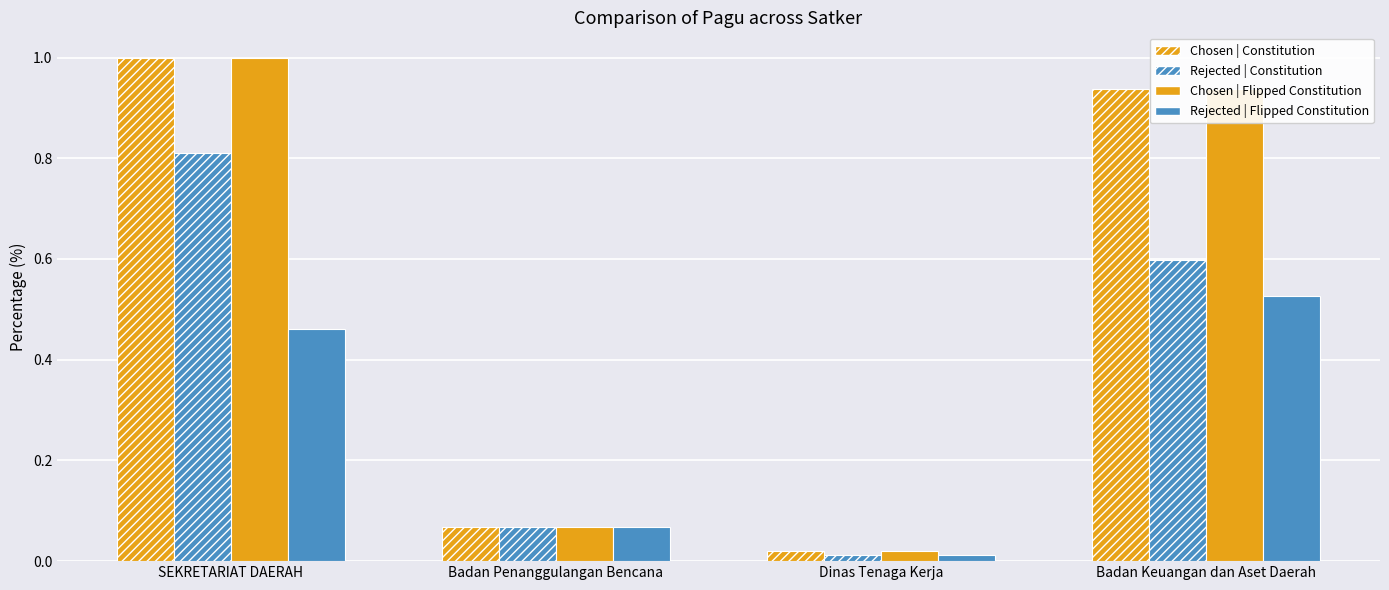

True or false: Chosen | Constitution has a value of 1.0 at SEKRETARIAT DAERAH.

True